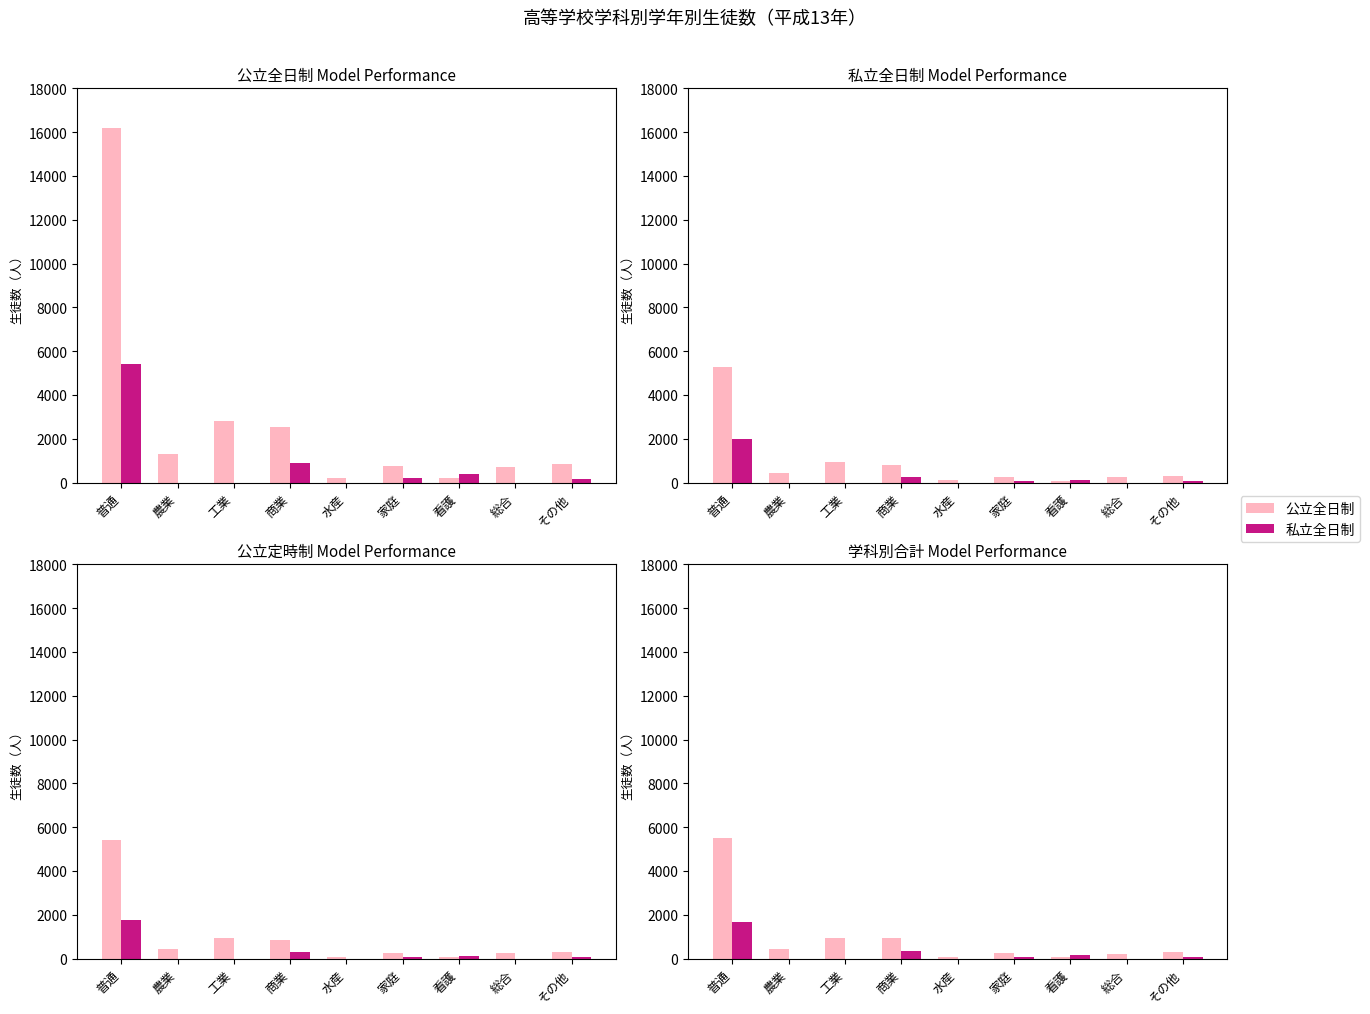

Where is 私立全日制 nearest to the value 844?

商業